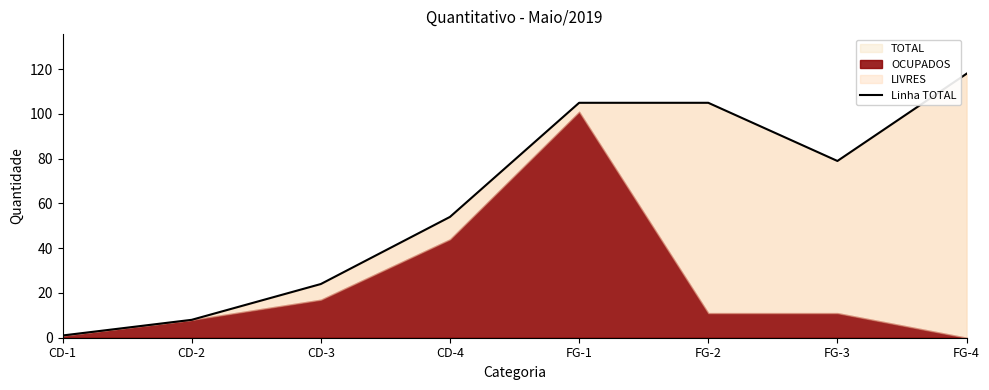

Rank the categories by value from lowest to highest.

CD-1, CD-2, CD-3, CD-4, FG-3, FG-1, FG-2, FG-4